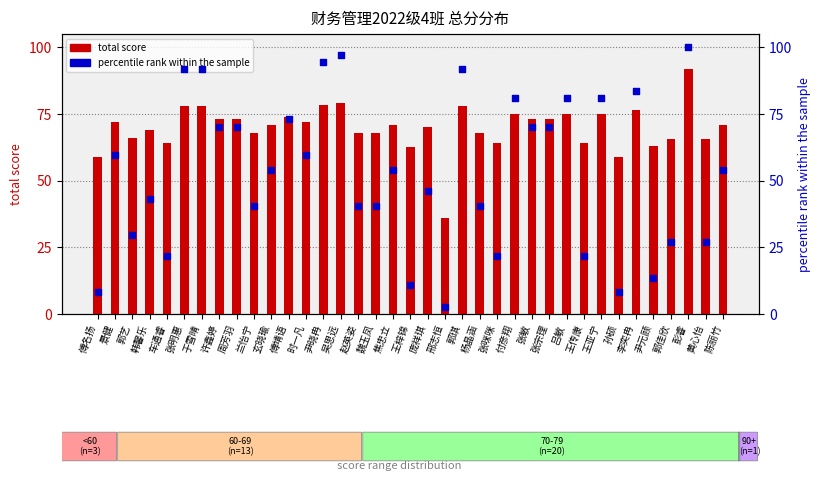

Is the value of percentile rank within the sample at 赵英姿 greater than the value of total score at 孙硕?

No